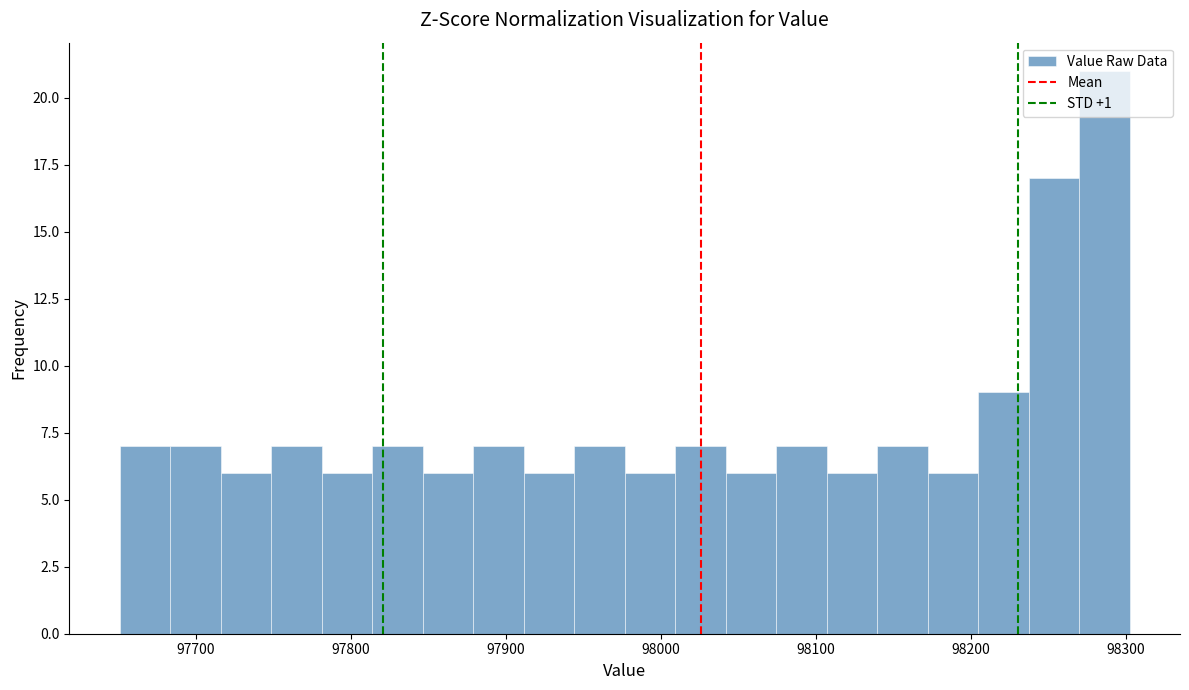

Around what value on the x-axis is the tallest bar? Give the approximate position of its centre, as read against the axis.

98290